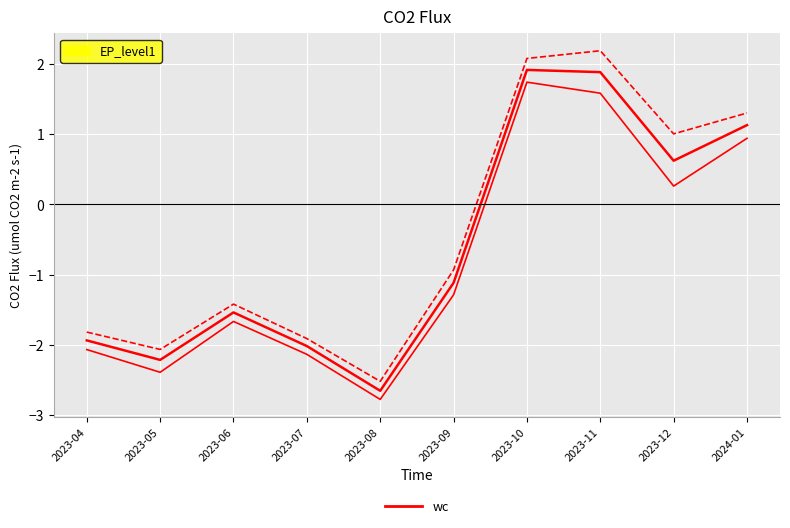

How many lines are shown in the chart?

3